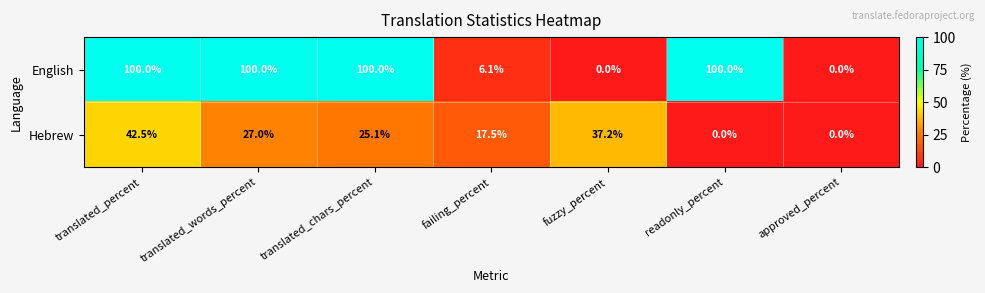

True or false: English has a value of 100.0 at translated_words_percent.

True